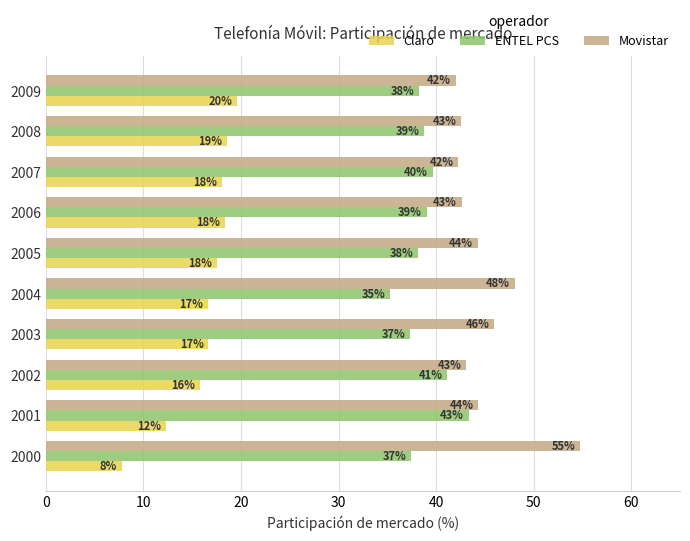

True or false: Movistar has a value of 22.9 at 2005.

False